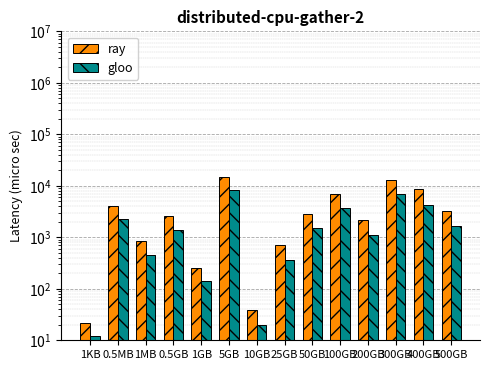

List the labels in order of ray value, smallest first.

1KB, 10GB, 1GB, 25GB, 1MB, 200GB, 0.5GB, 50GB, 500GB, 0.5MB, 100GB, 400GB, 300GB, 5GB